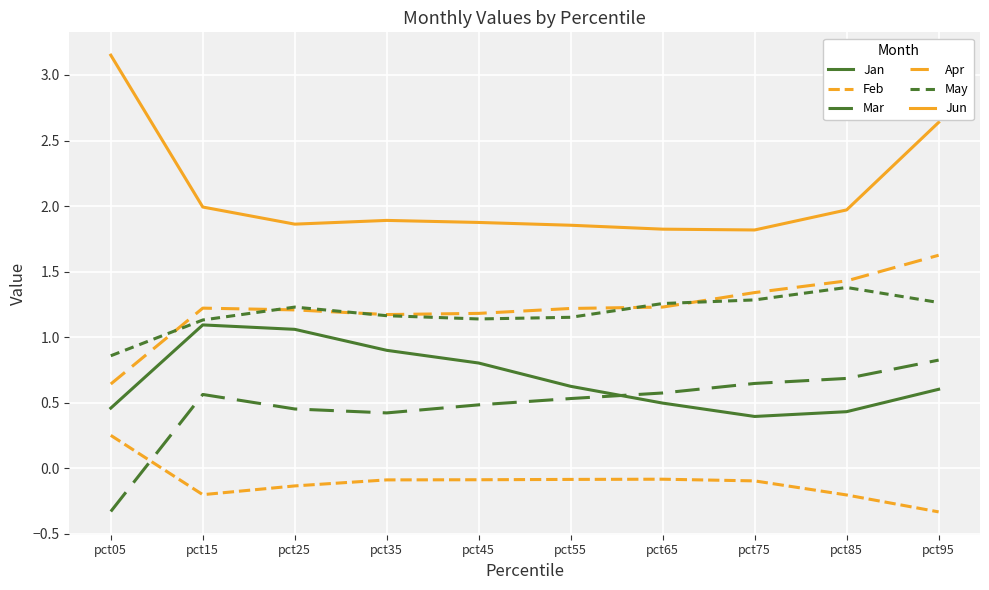

How many negative values does the Mar series have?

1